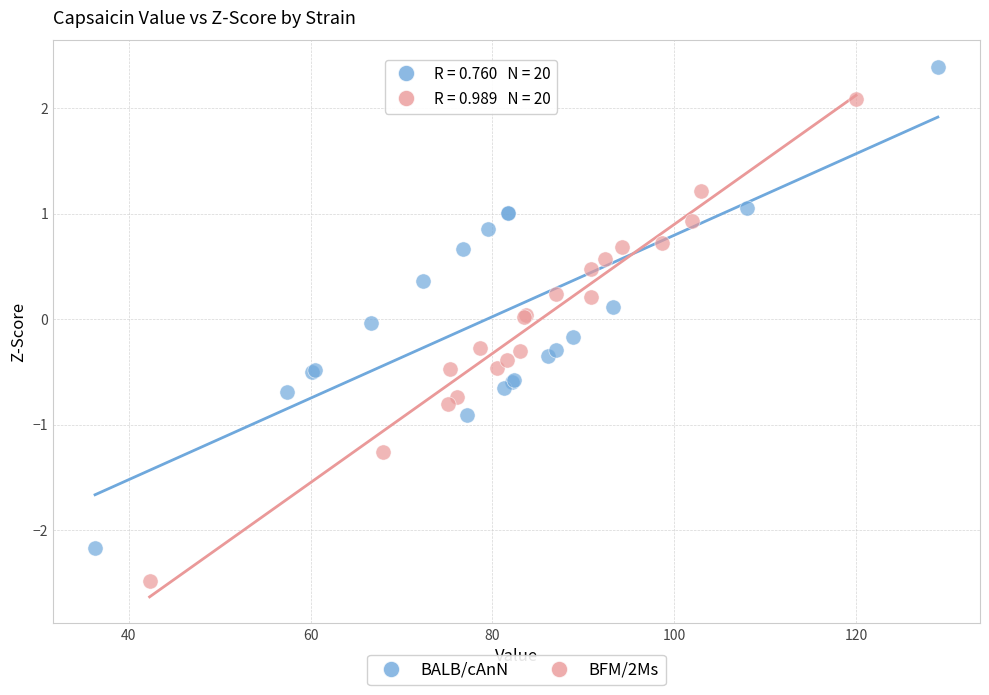

What are all the series names shown in the legend?

BALB/cAnN, BFM/2Ms